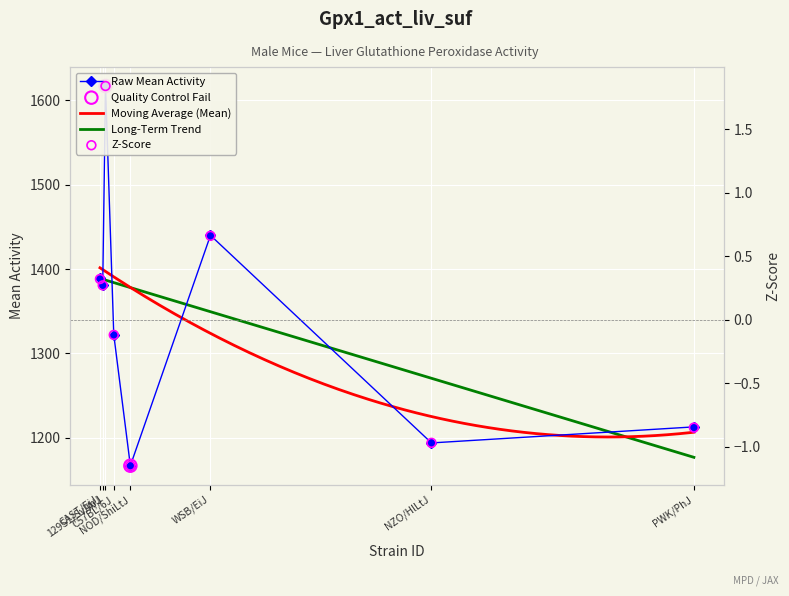

Which series has the largest total across all categories?

mean